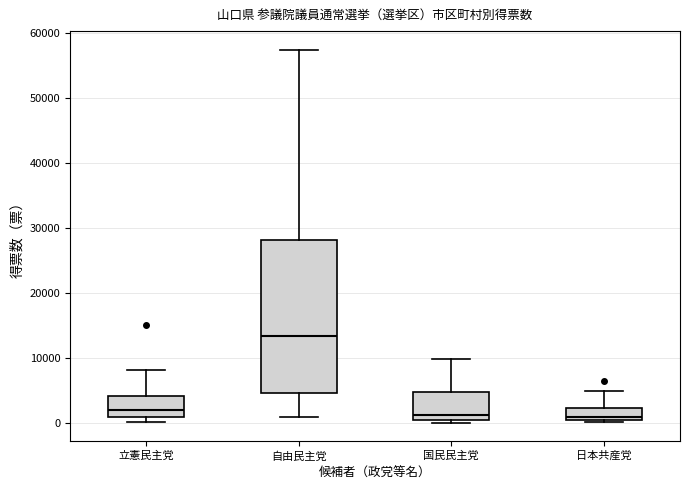

Where is the upper edge of the box for 国民民主党 on the y-axis? The values are not printed on the chart, so give them approximately, as read against the axis.

5000